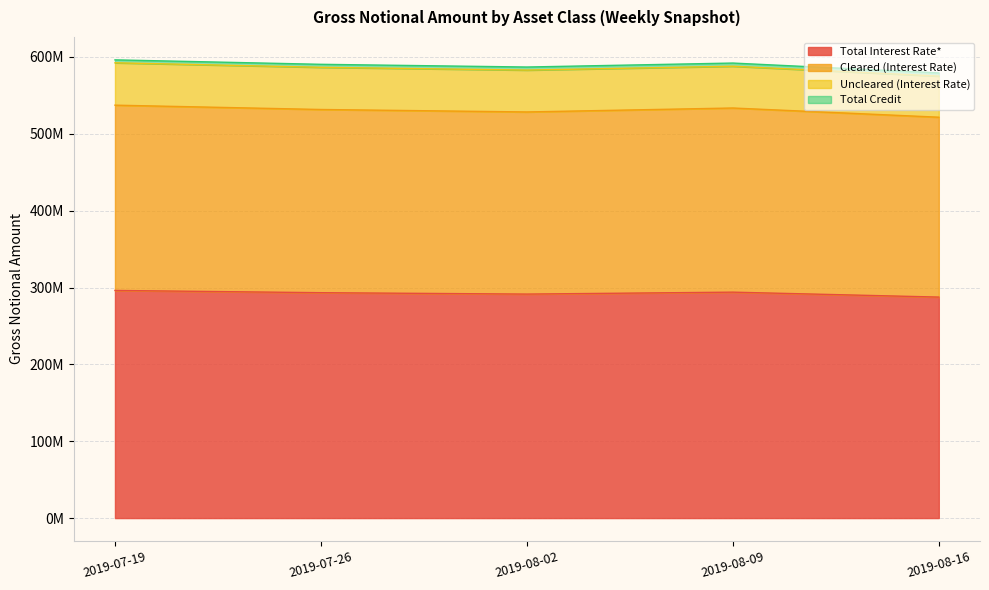

Does the chart have visible grid lines?

Yes